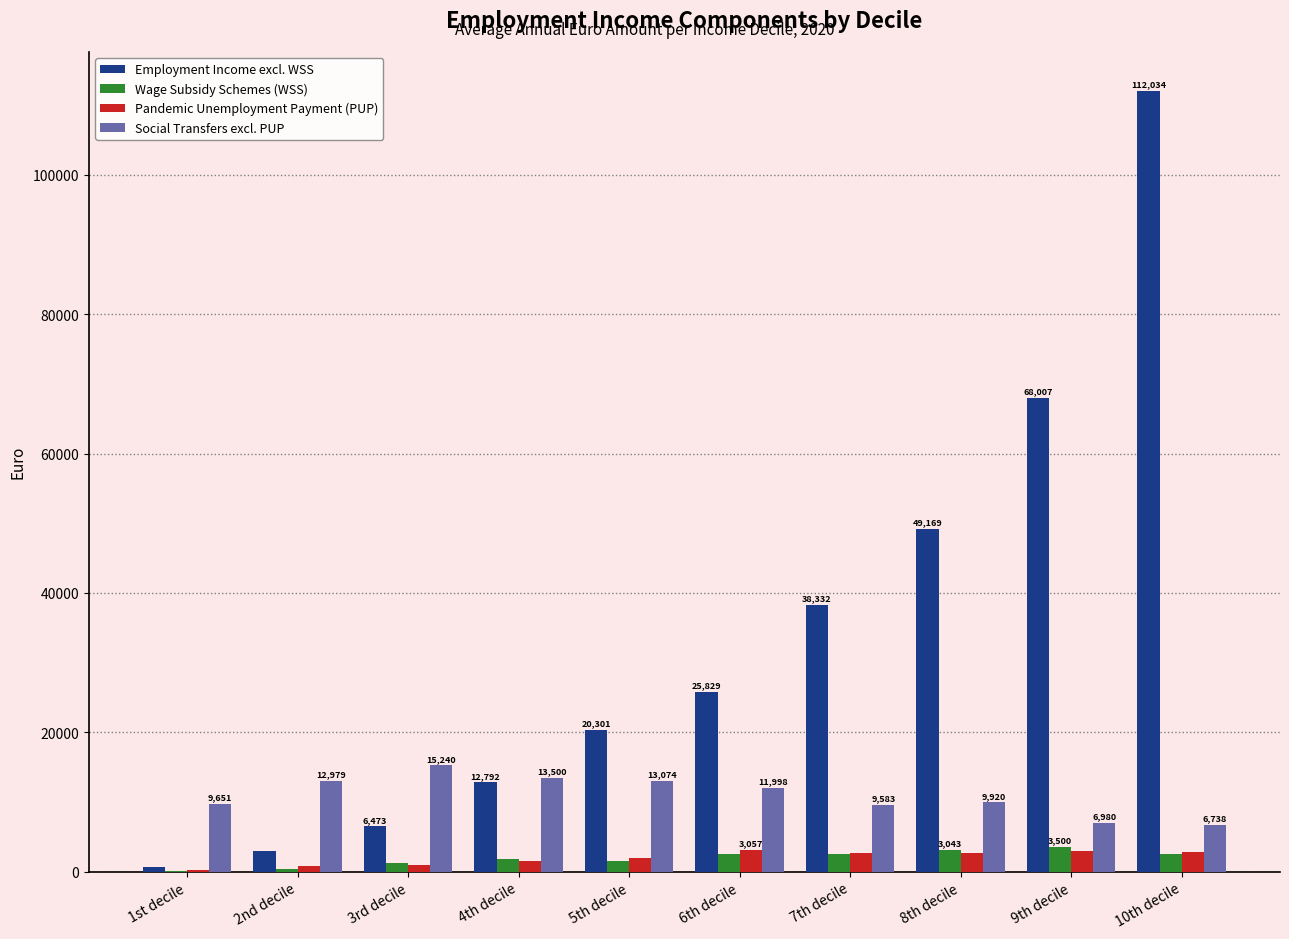

What is the sum of all Employment Income excl. WSS values?

336534